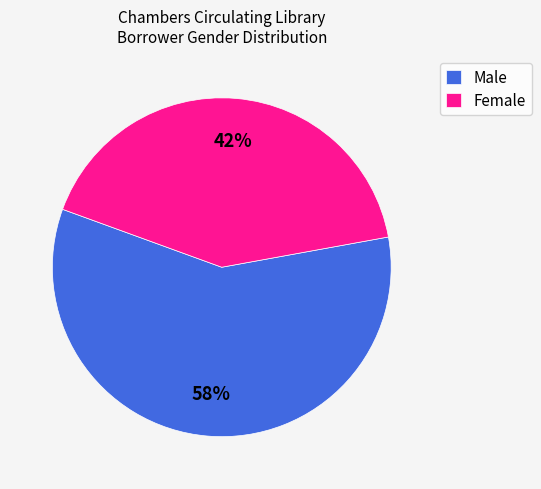

Does Female represent more than half of the total?

No